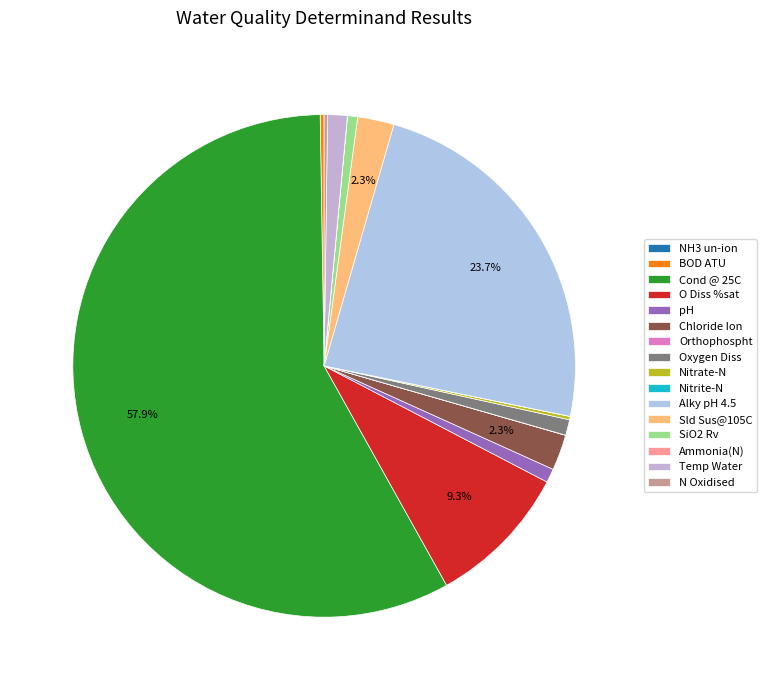

Which has a higher value, Chloride Ion or BOD ATU?

Chloride Ion